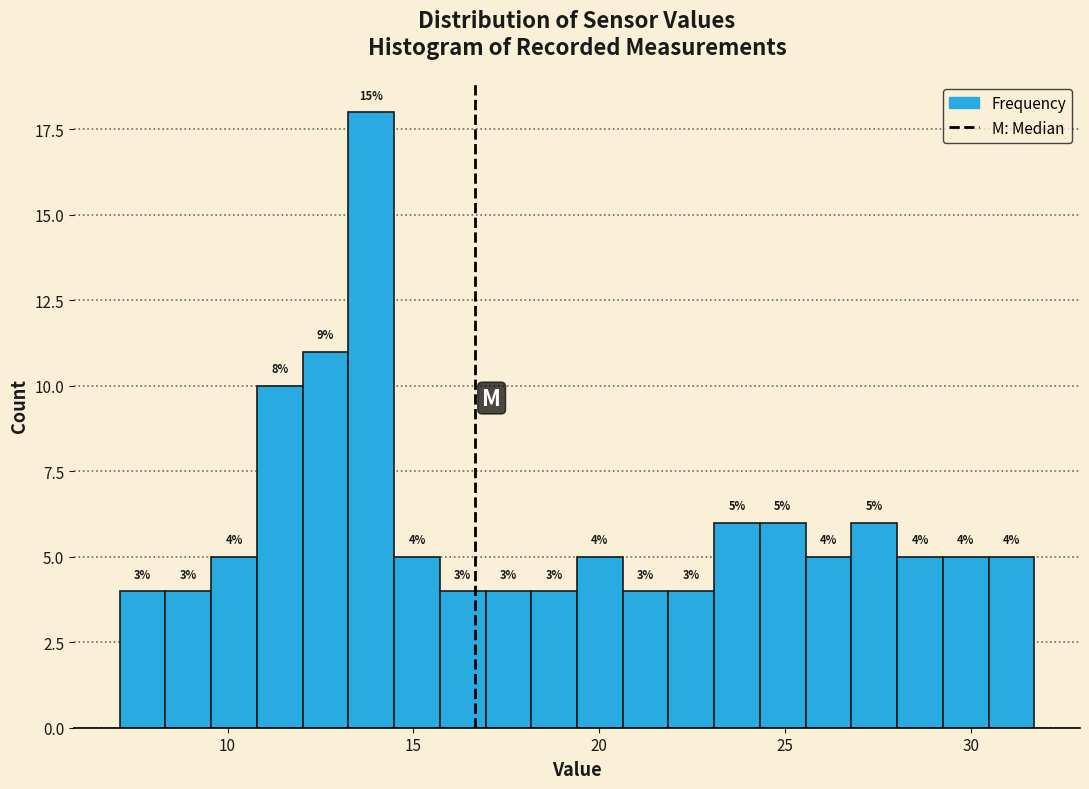

Around what value on the x-axis is the tallest bar? Give the approximate position of its centre, as read against the axis.

14.0